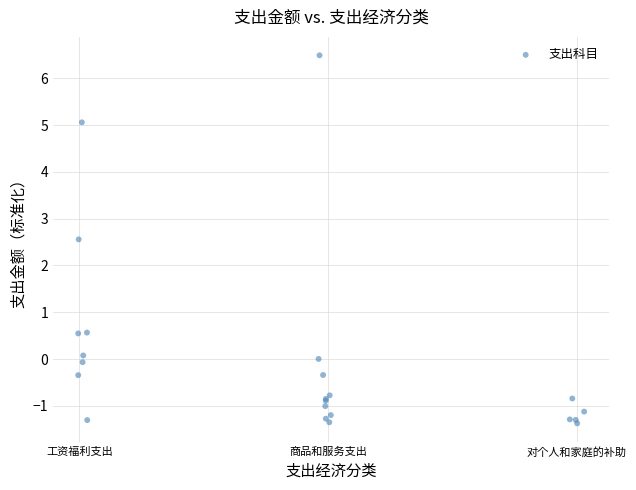

What Y value in the scatter plot is closest to 2?

2.6